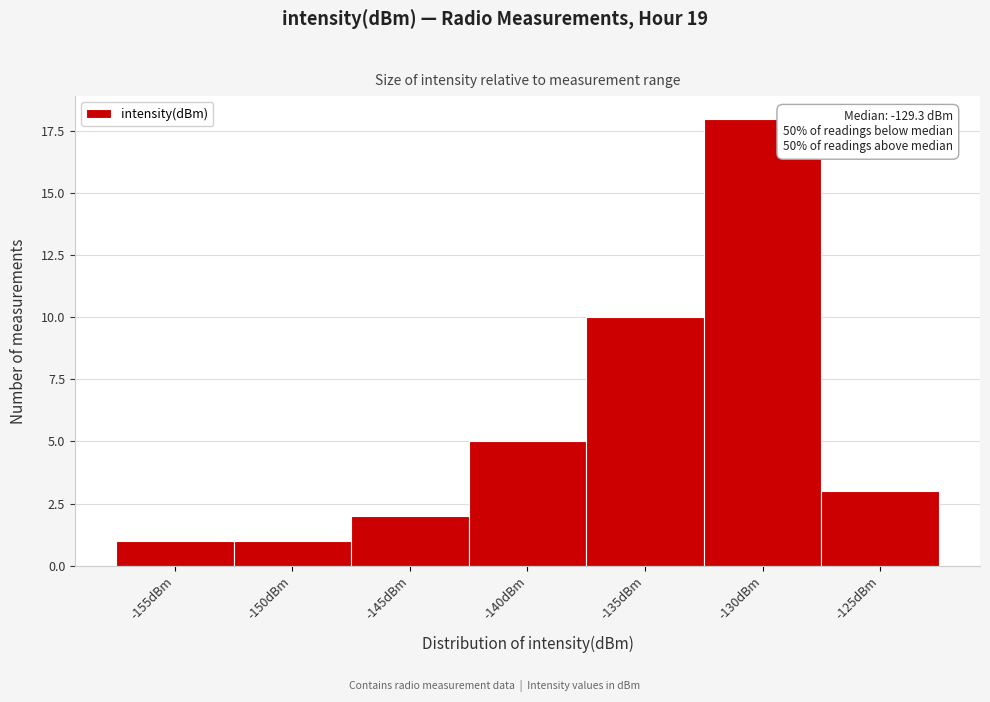

Reading left to right, extract all data points from this chart.

1	1	2	5	10	18	3